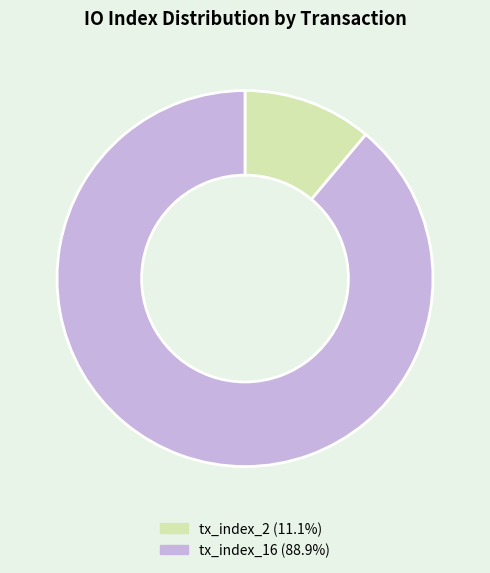

Count the number of slices in the pie.

2